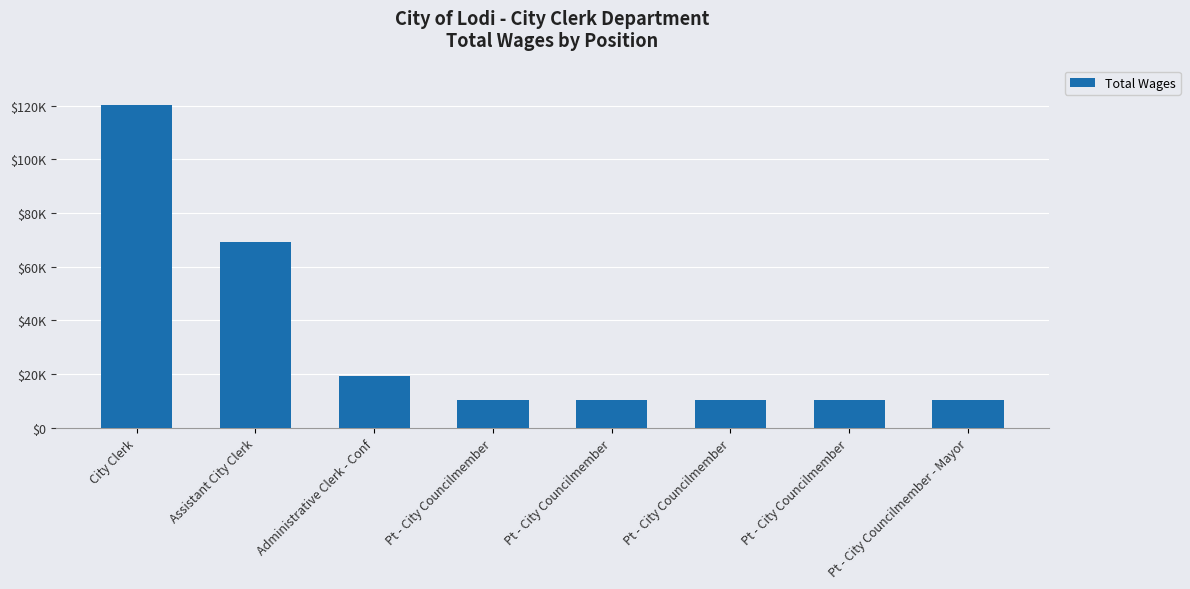

What is the greatest value displayed?

120436